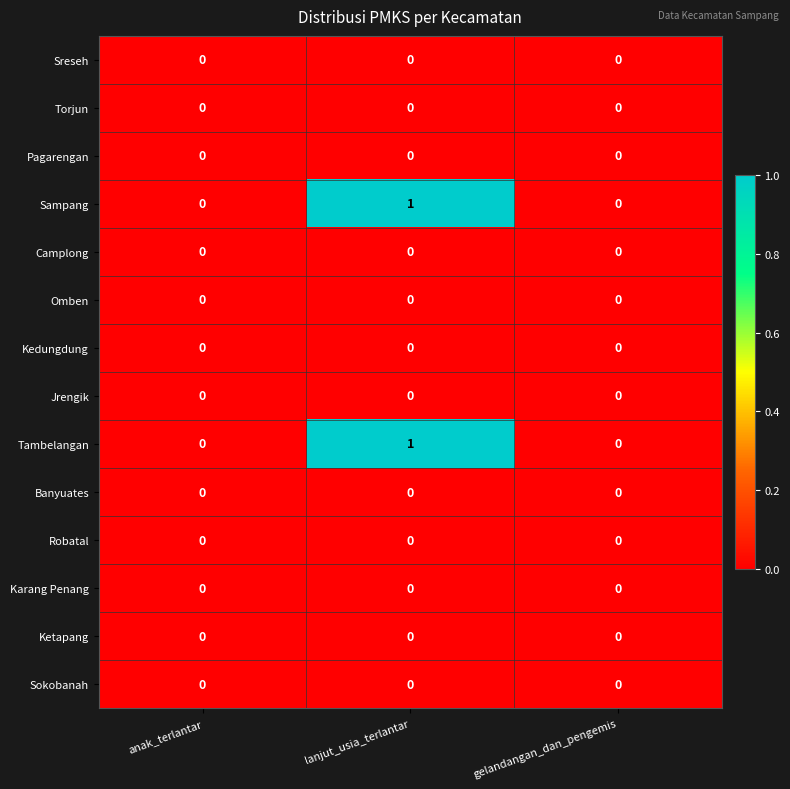

At which category is the sum across all series the highest?

lanjut_usia_terlantar